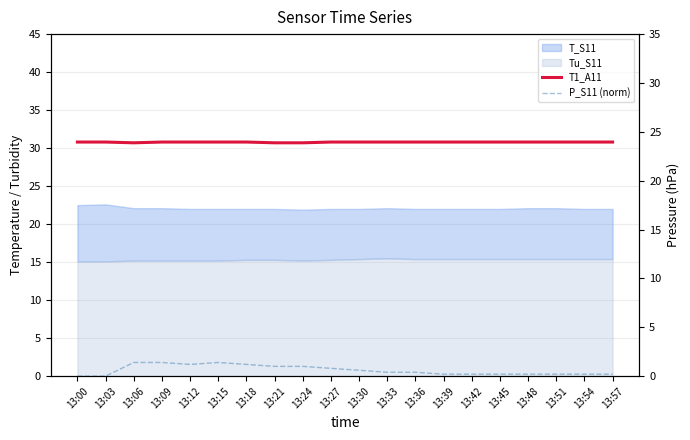

List the labels in order of T1_A11 value, largest first.

13:00, 13:03, 13:09, 13:12, 13:15, 13:18, 13:27, 13:30, 13:33, 13:36, 13:39, 13:42, 13:45, 13:48, 13:51, 13:54, 13:57, 13:06, 13:21, 13:24